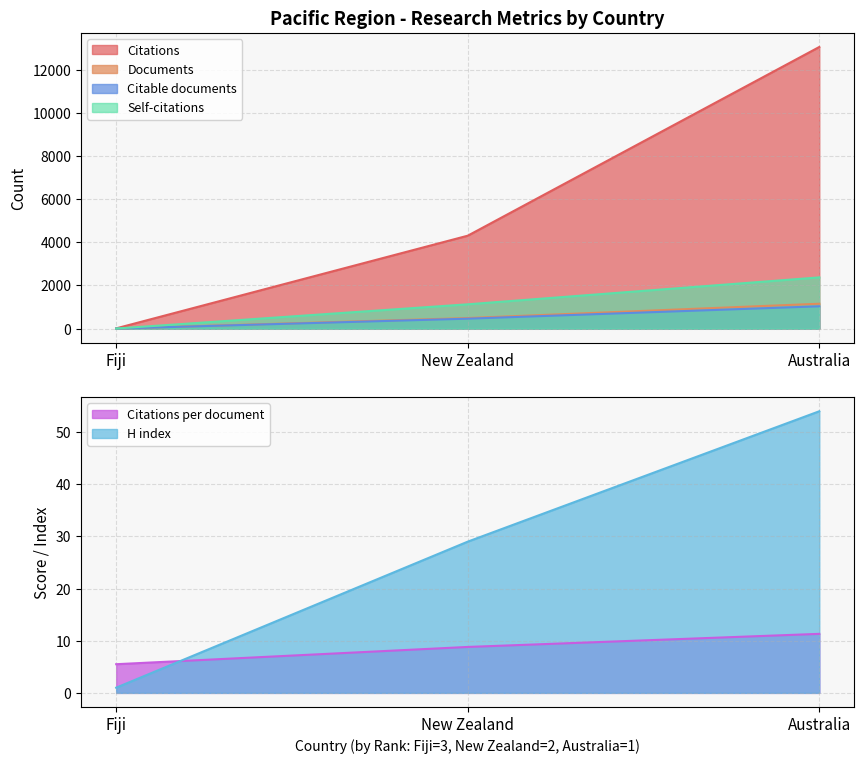

At which label is Citations closest to 6532?

New Zealand